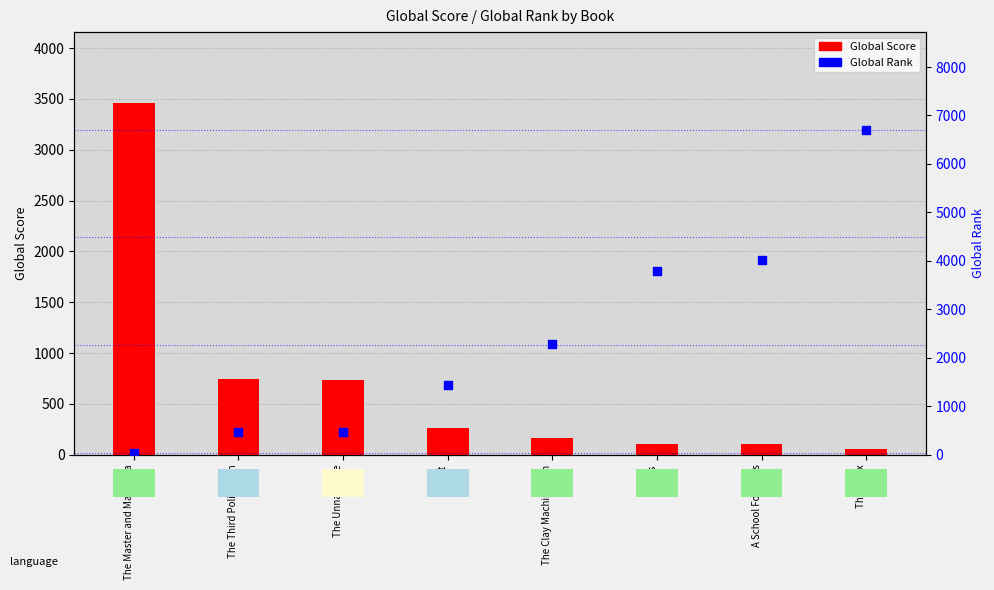

At which category is the sum across all series the highest?

The Slynx